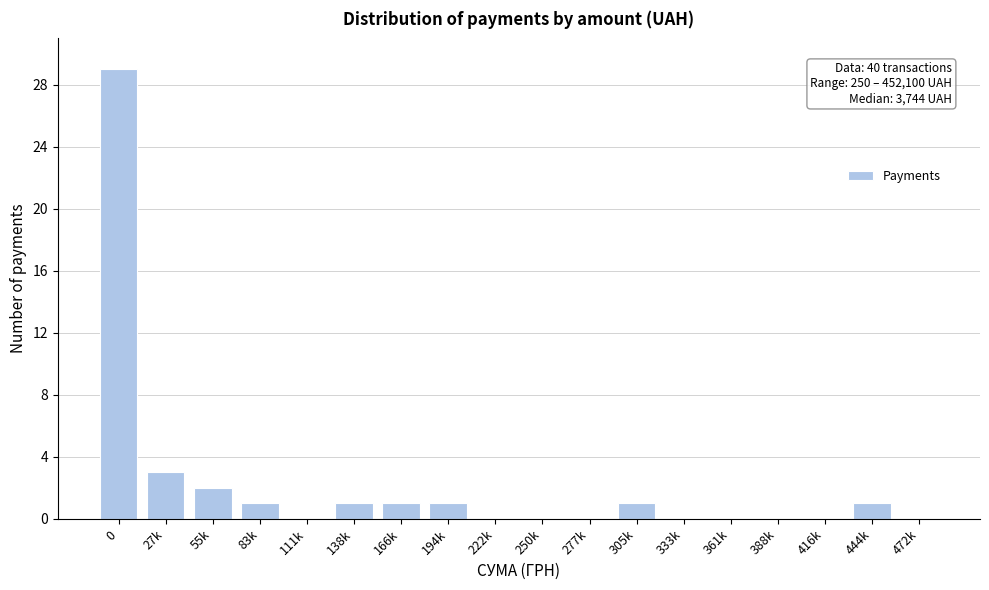

Reading left to right, transcribe all the data shown in this chart.

0=29	27k=3	55k=2	83k=1	111k=0	138k=1	166k=1	194k=1	222k=0	250k=0	277k=0	305k=1	333k=0	361k=0	388k=0	416k=0	444k=1	472k=0